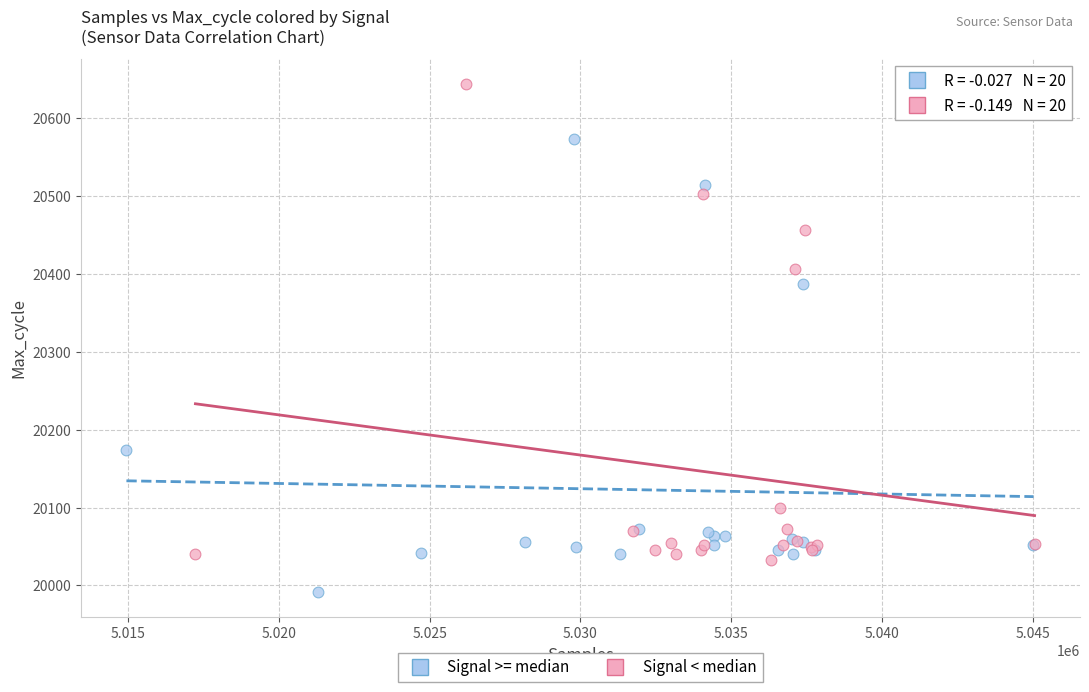

Which series has the widest spread of Y values?

Signal < median